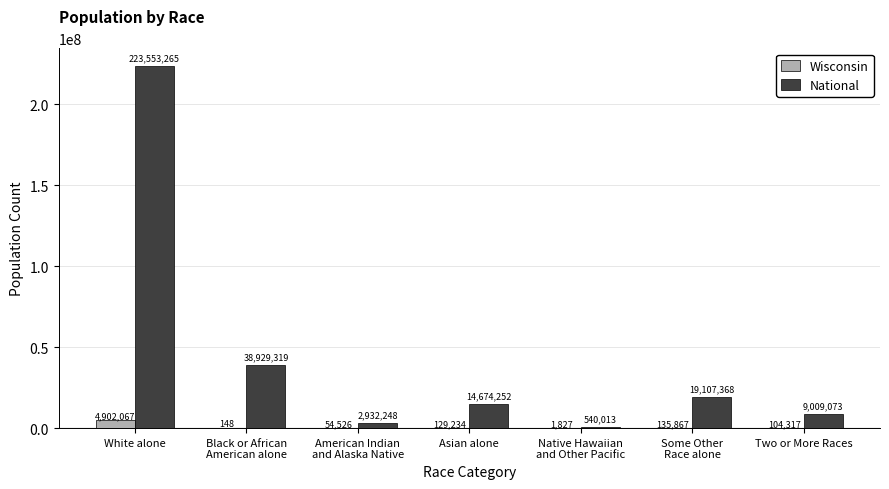

Which series has the largest total across all categories?

National